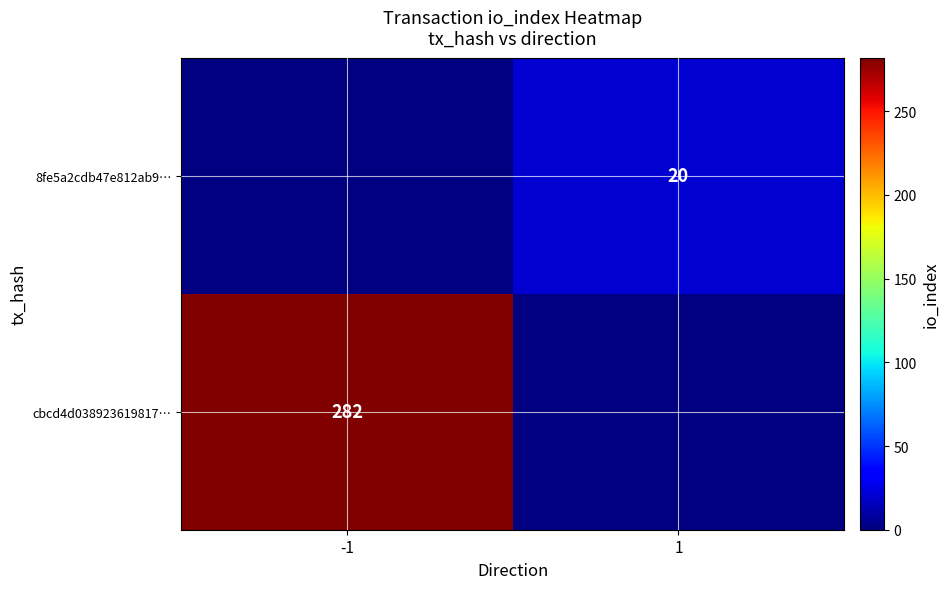

The 8fe5a2cdb47e812ab9… series shows 27 at 1. True or false?

False